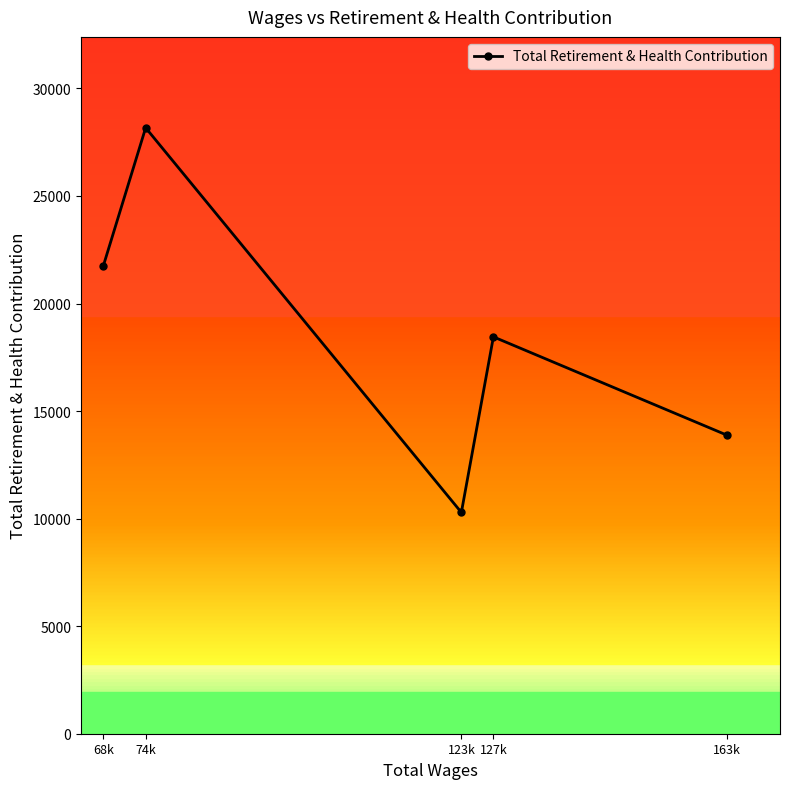

Rank the categories by value from lowest to highest.

123k, 163k, 127k, 68k, 74k